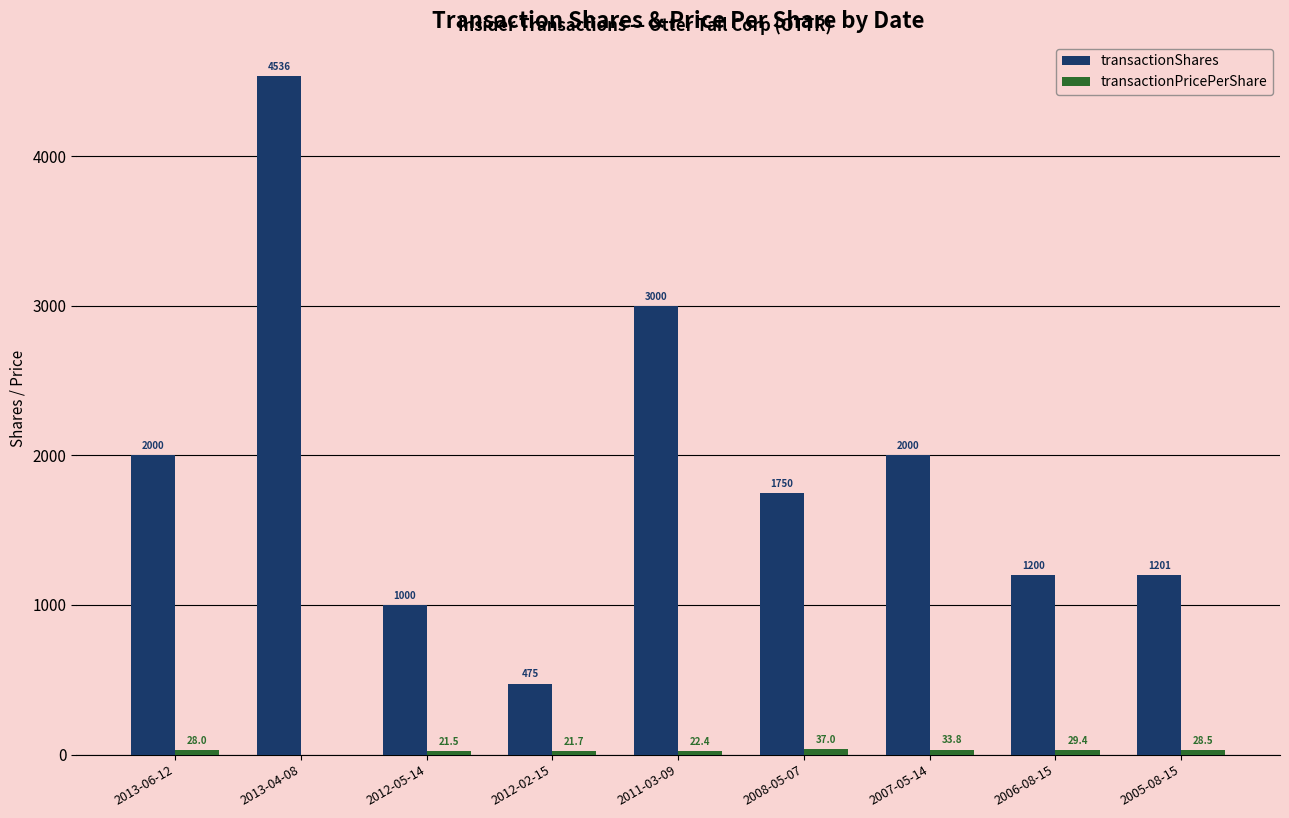

How many groups of bars are there?

9